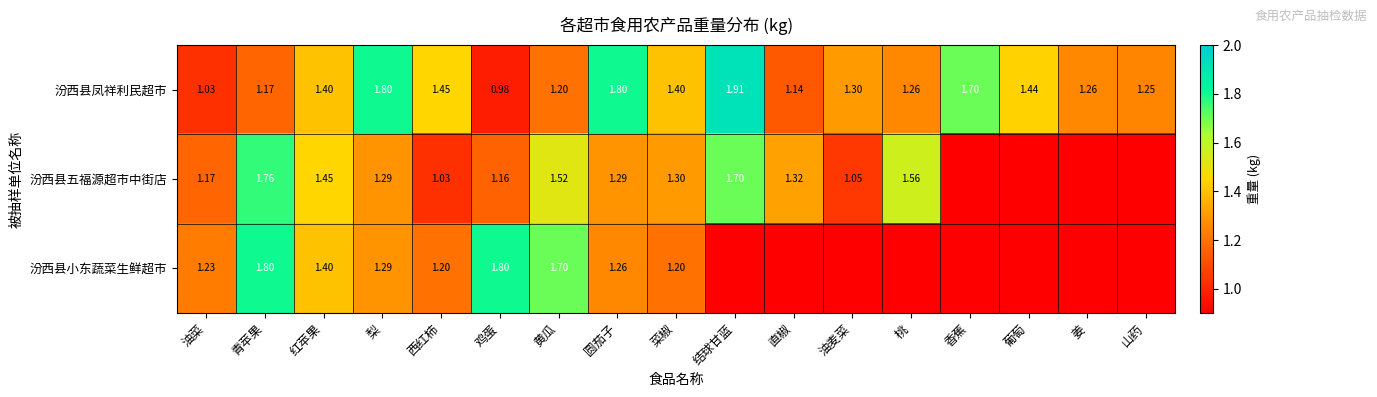

At which category does the chart reach its peak across all series?

结球甘蓝